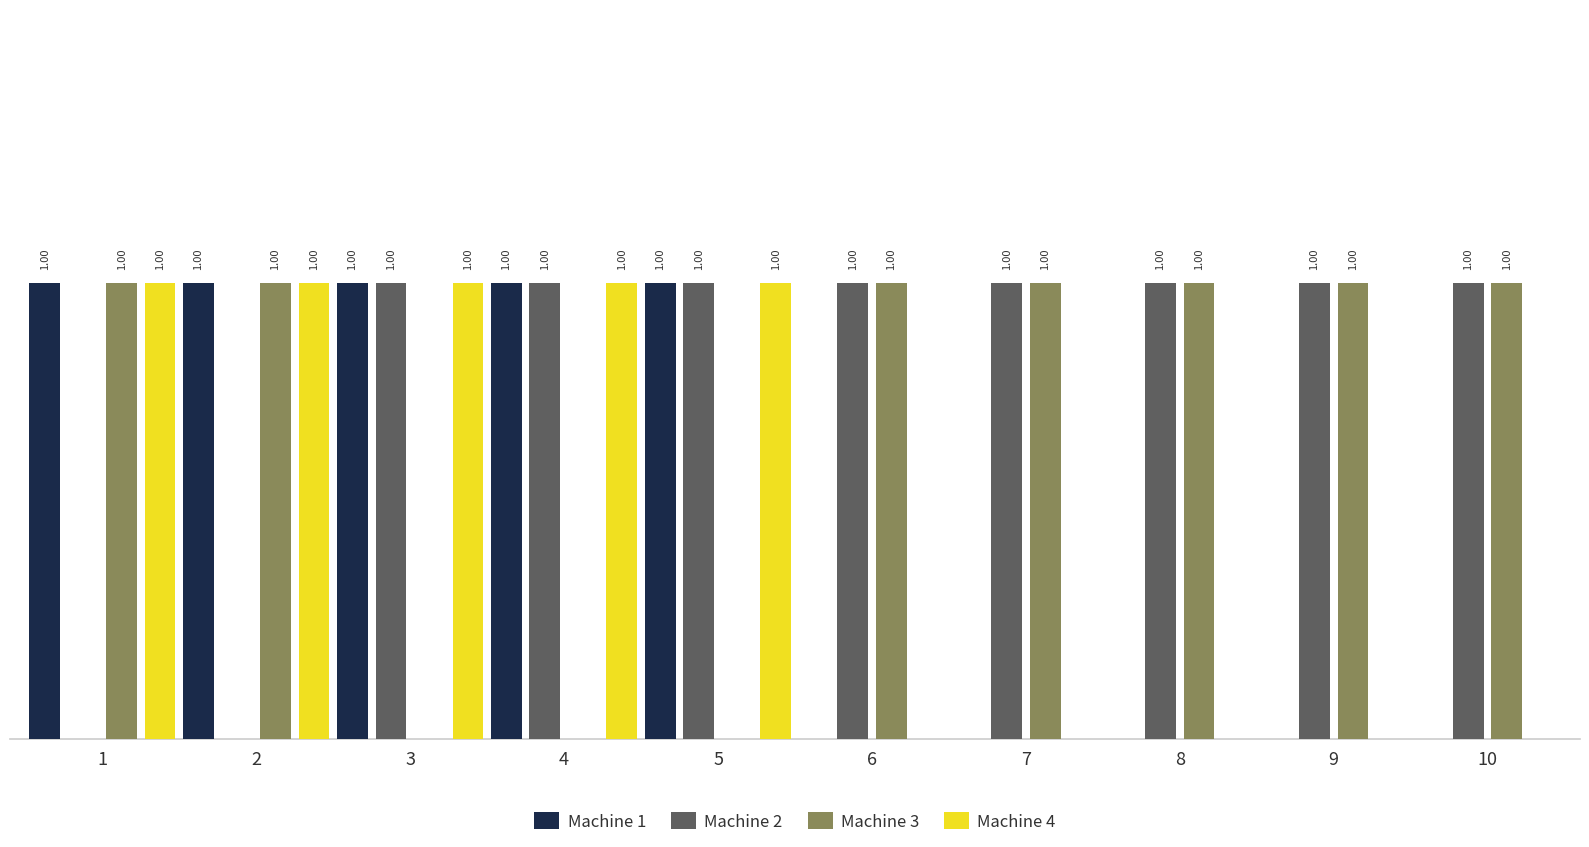

Is the value of Machine 1 at 4 greater than the value of Machine 2 at 1?

Yes